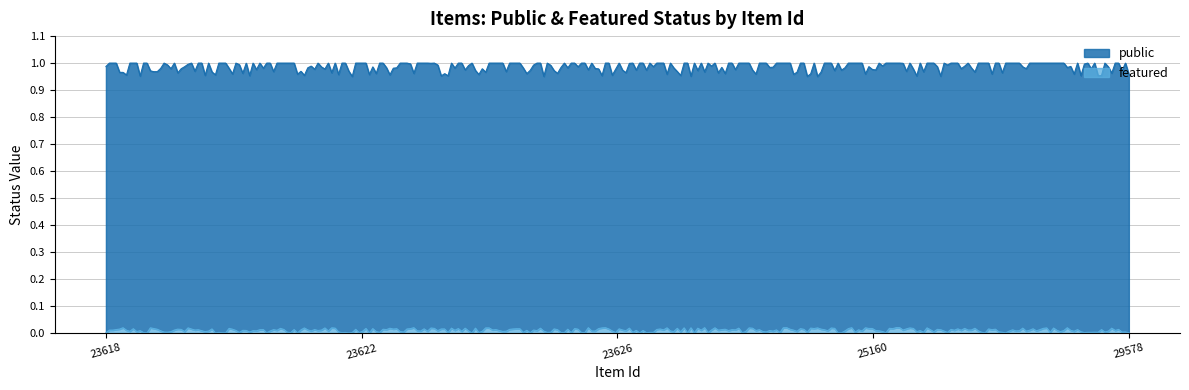

Does the chart display data point markers on the line(s)?

No